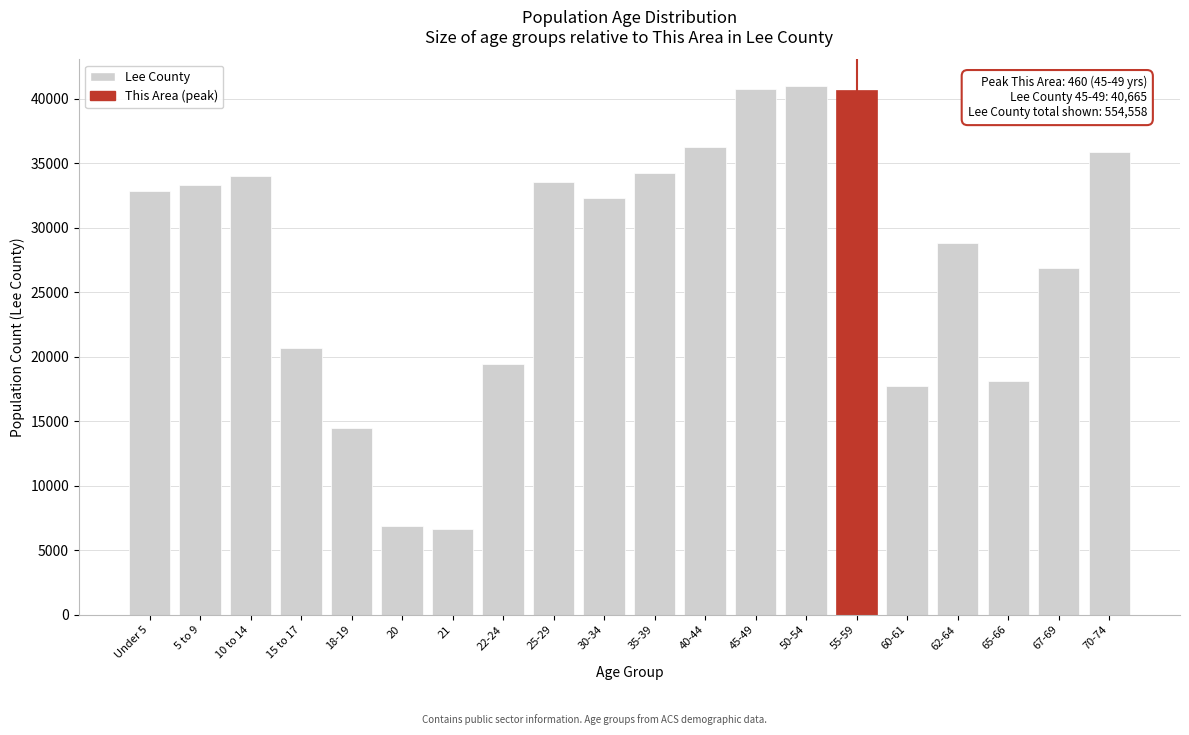

The value at 18-19 is 14483. True or false?

True